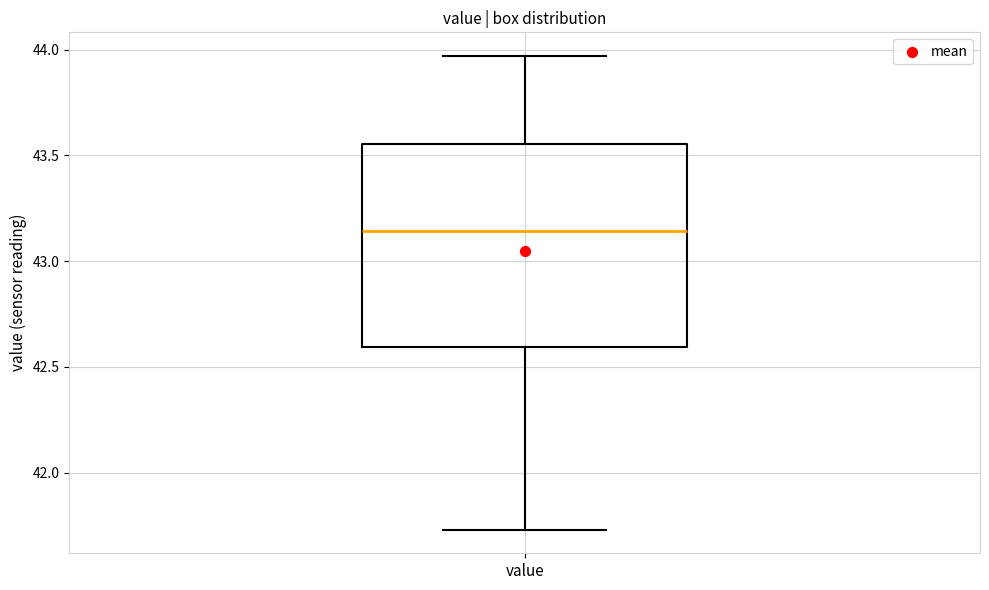

Transcribe this box plot: give where the median line is, the range the box spans, and where the two whiskers end, as read against the y-axis. The values are not printed on the chart, so give them approximately, as read against the axis.

median 43.15, box 42.60 to 43.55, whiskers 41.75 to 43.95